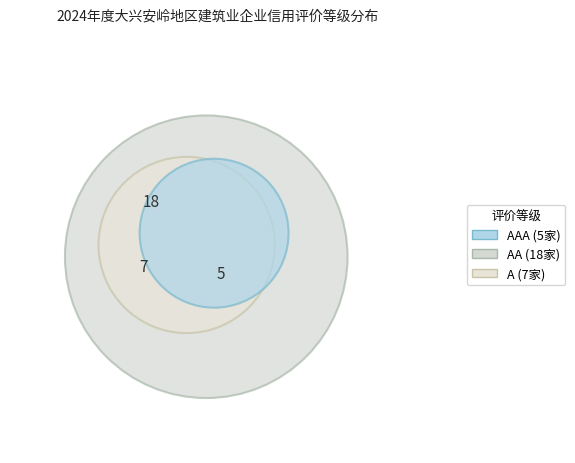

Which slice represents more than half of the pie?

AA